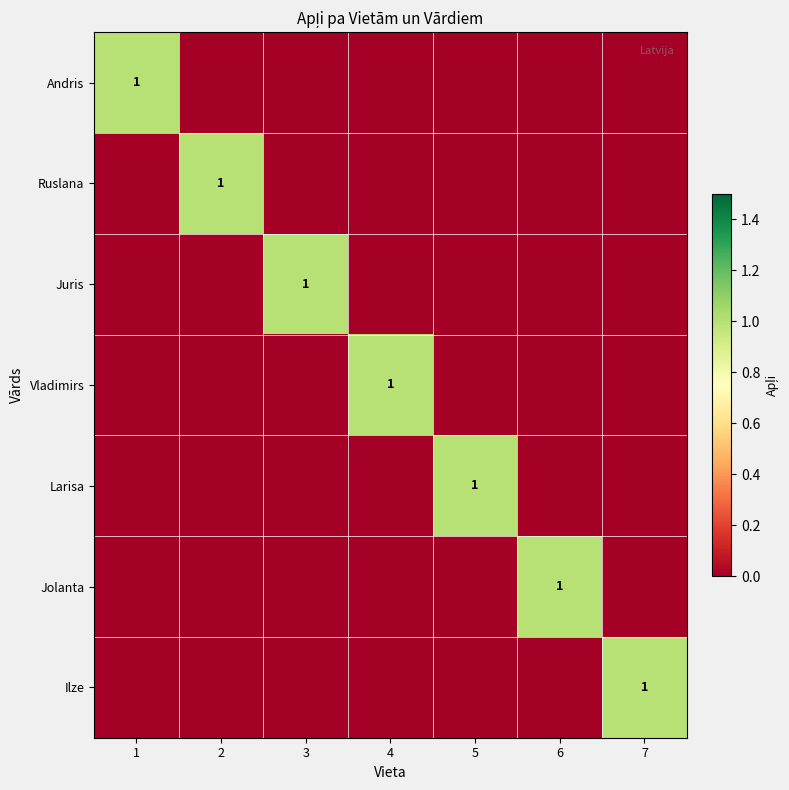

Is it true that Ruslana equals 1 at 2?

True